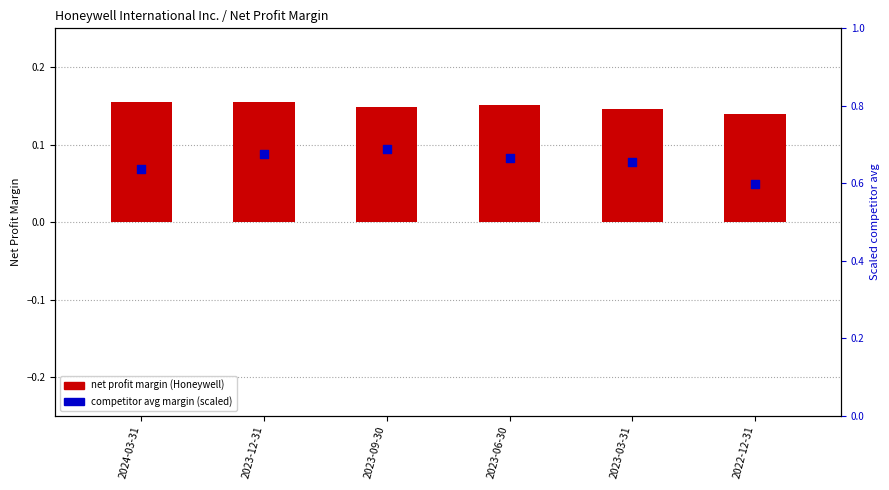

What is the total value across all series at 2024-03-31?

0.8